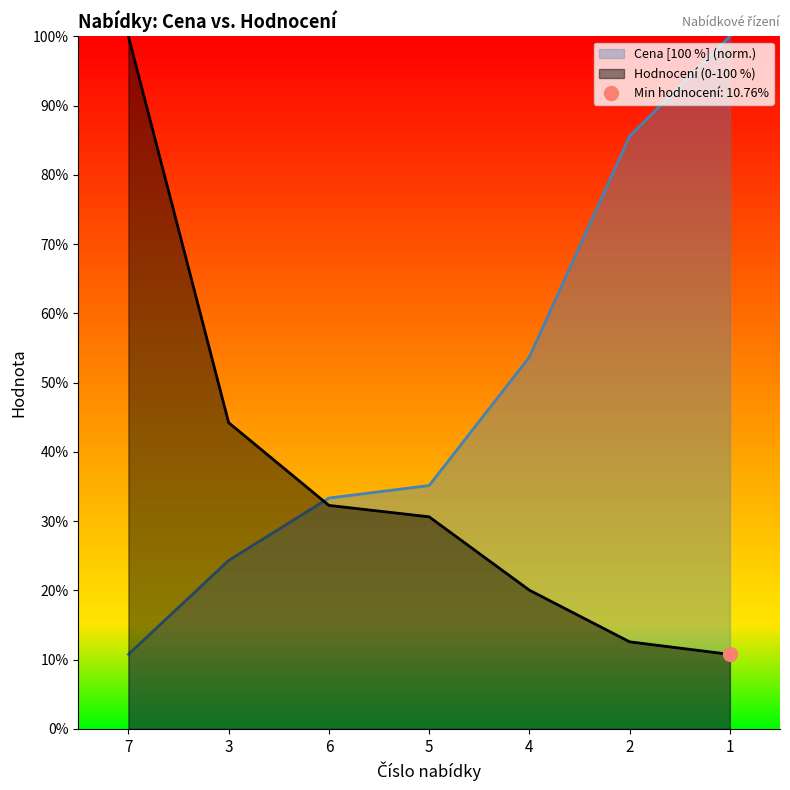

Which series has the widest spread of values?

Cena [100 %]